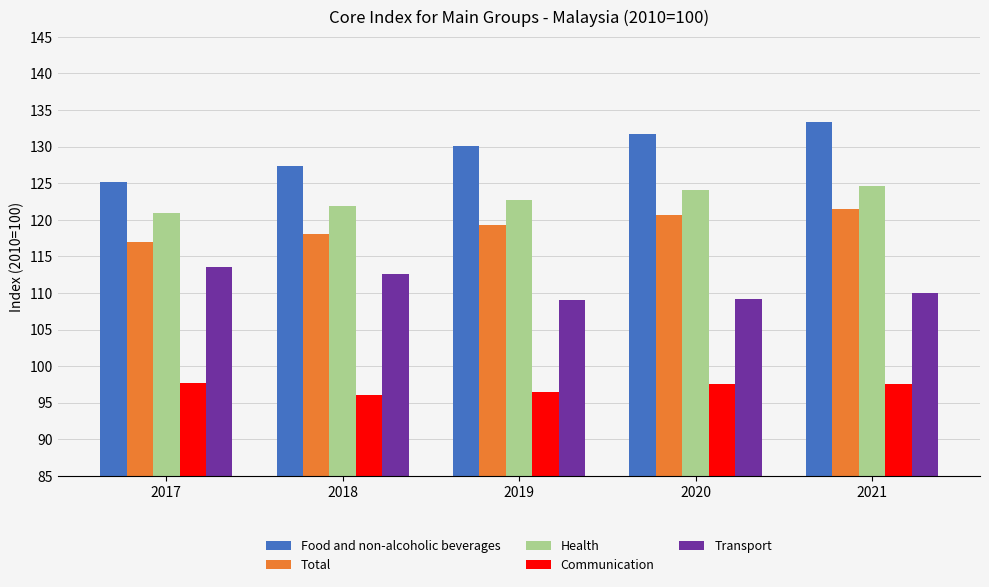

At 2021, list the series in order from largest to smallest.

Food and non-alcoholic beverages, Health, Total, Transport, Communication